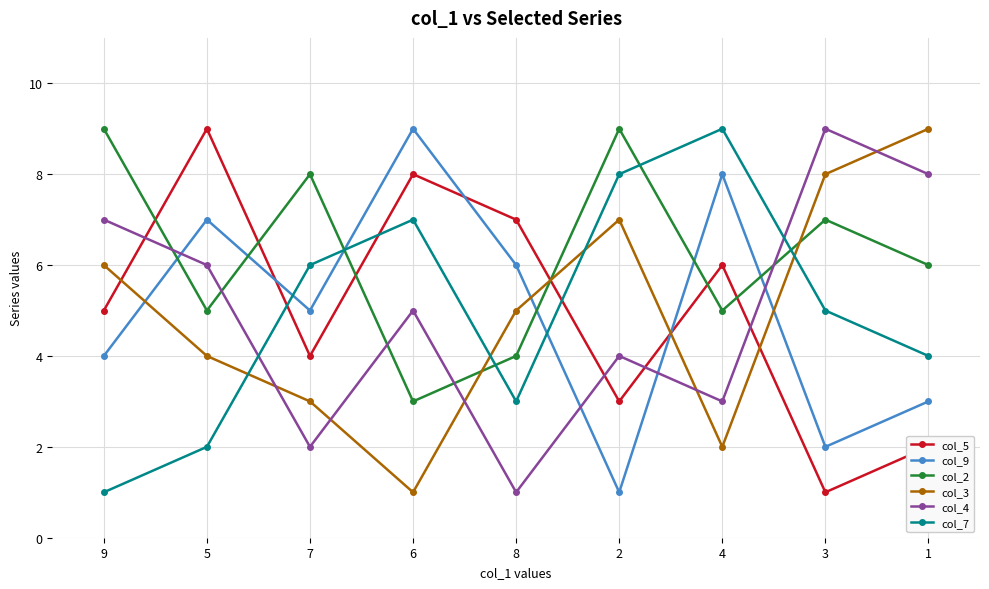

What is the difference between the maximum and second lowest values in the col_3 series?

7